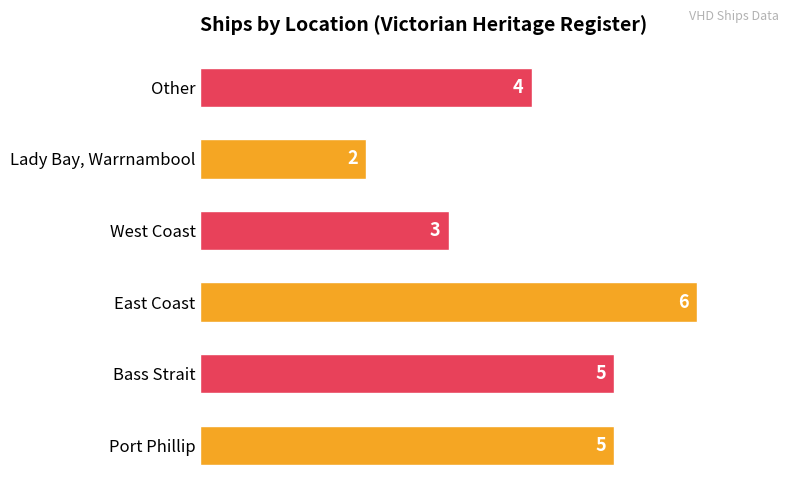

Approximately how many times larger is the value at East Coast compared to Other?

1.5